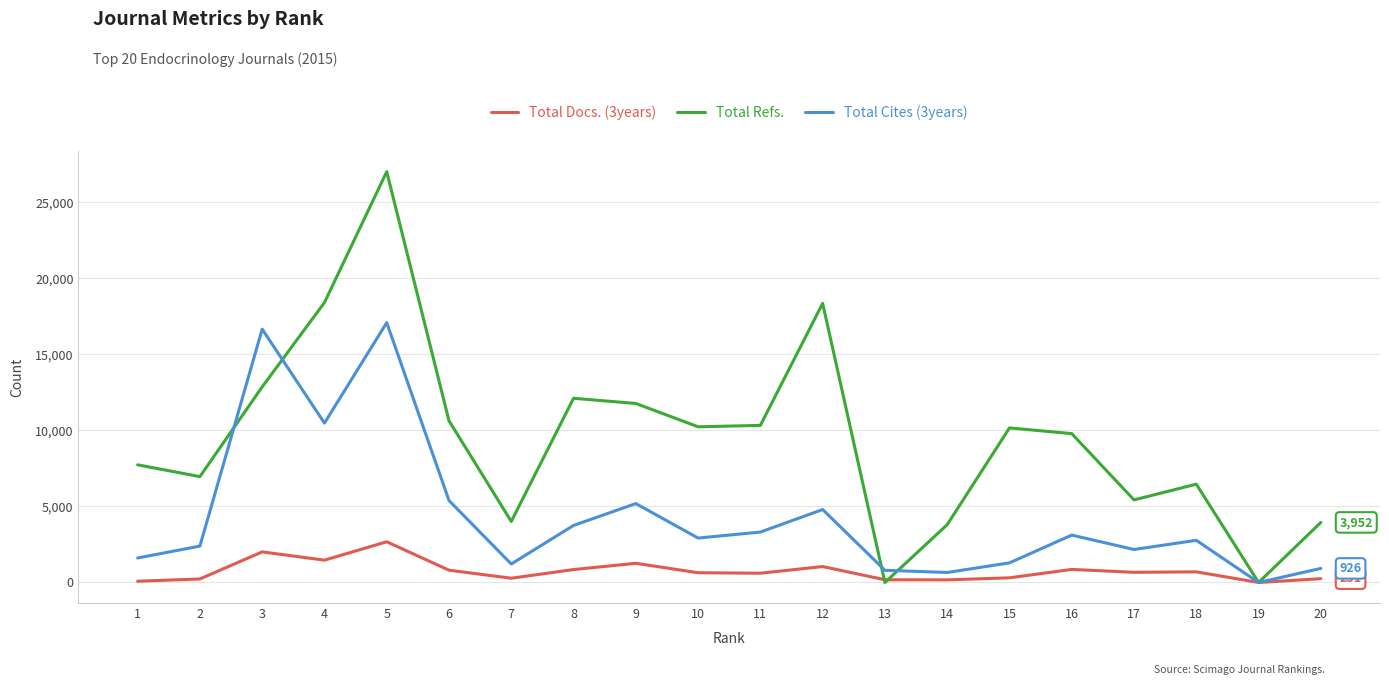

Is it true that Total Cites (3years) equals 17389 at 4?

False